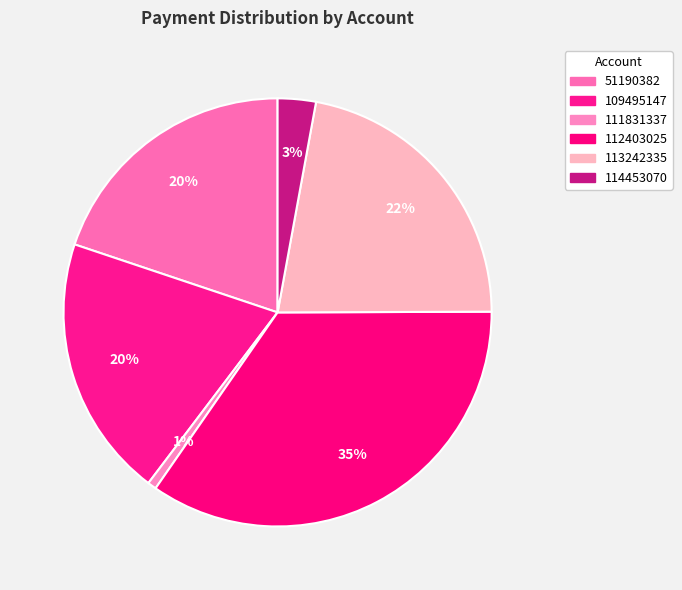

What percentage do 114453070 and 113242335 together represent?

24.9%